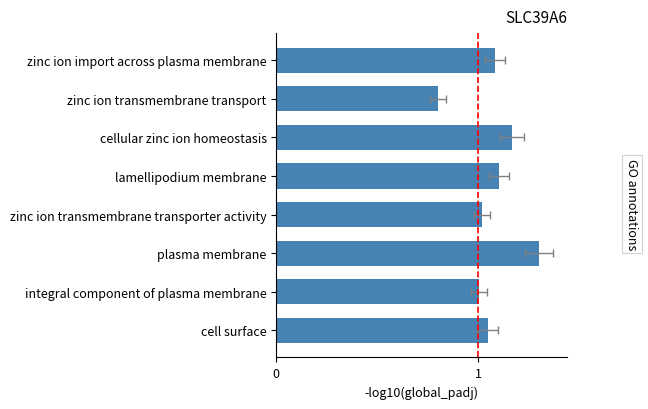

How many data points are above 1?

7